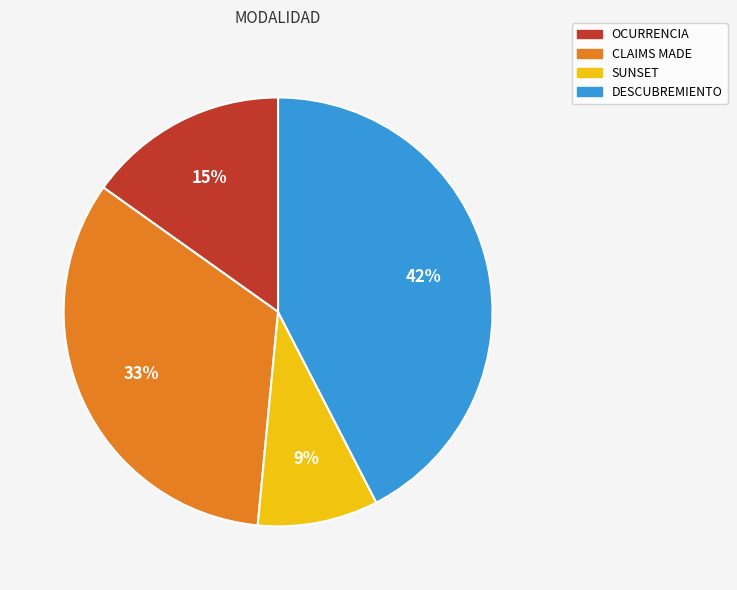

Is it true that SUNSET is 9% of the pie?

True